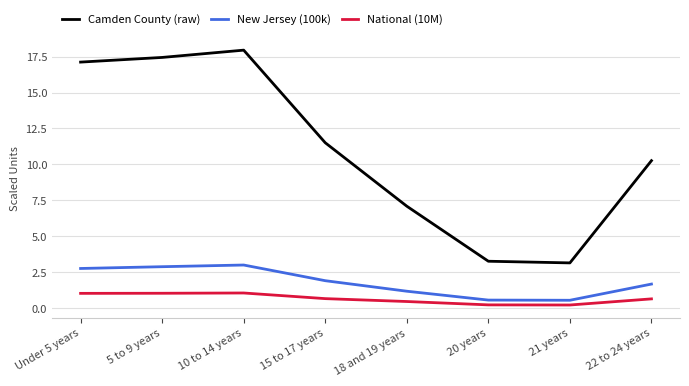

True or false: New Jersey (100k) and Camden County (raw) cross at least once.

False